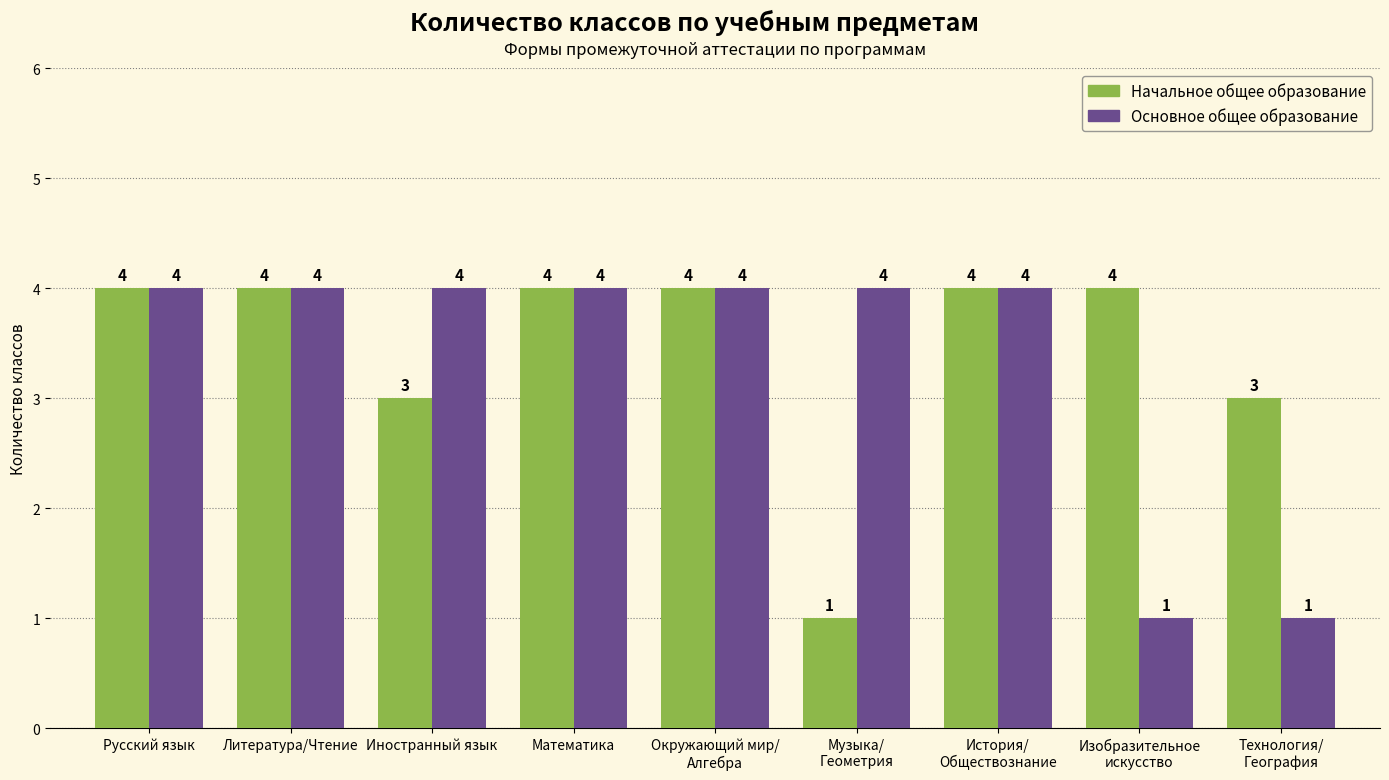

List the series in order of their overall mean, lowest first.

Основное общее образование, Начальное общее образование